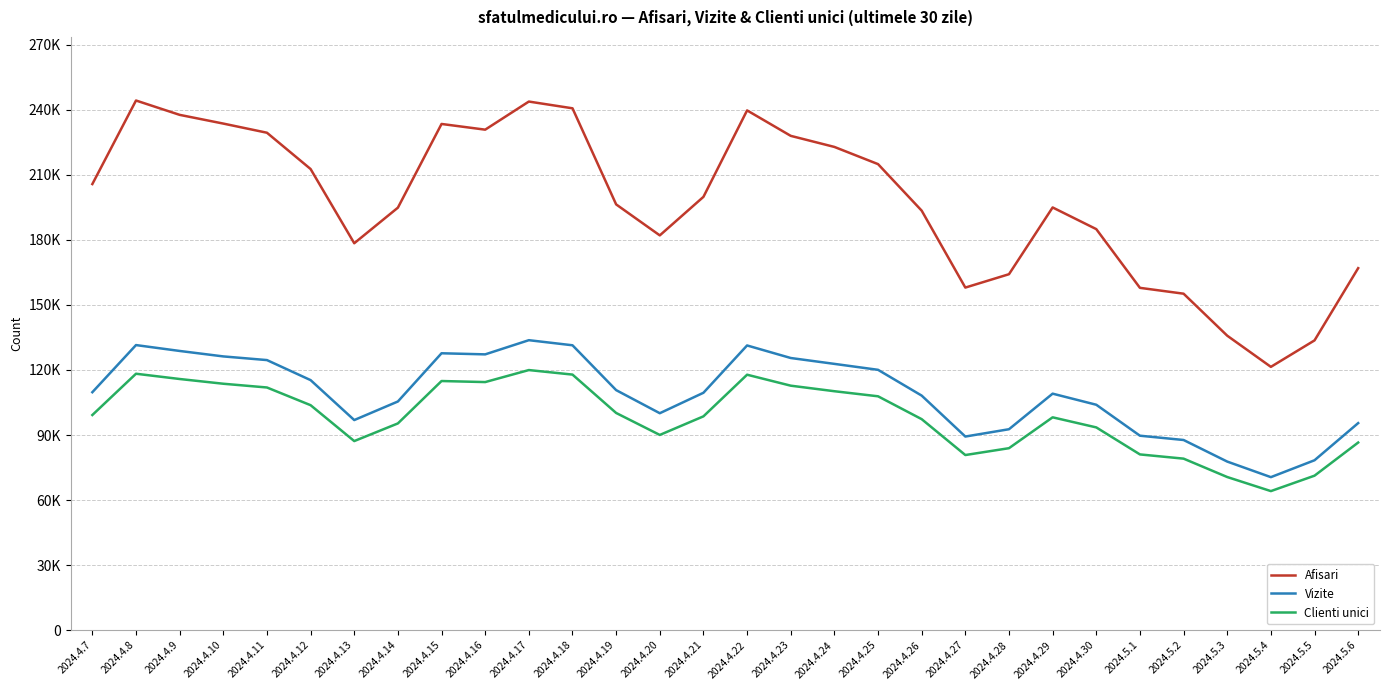

What is the label of the 24th point from the left?

2024.4.30